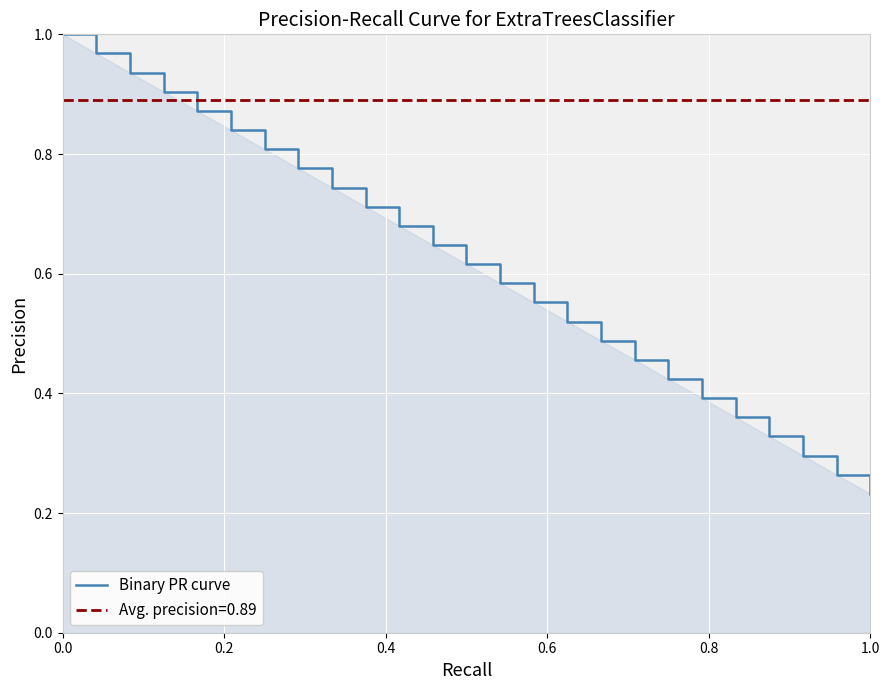

What is the sum of all values?

15.4